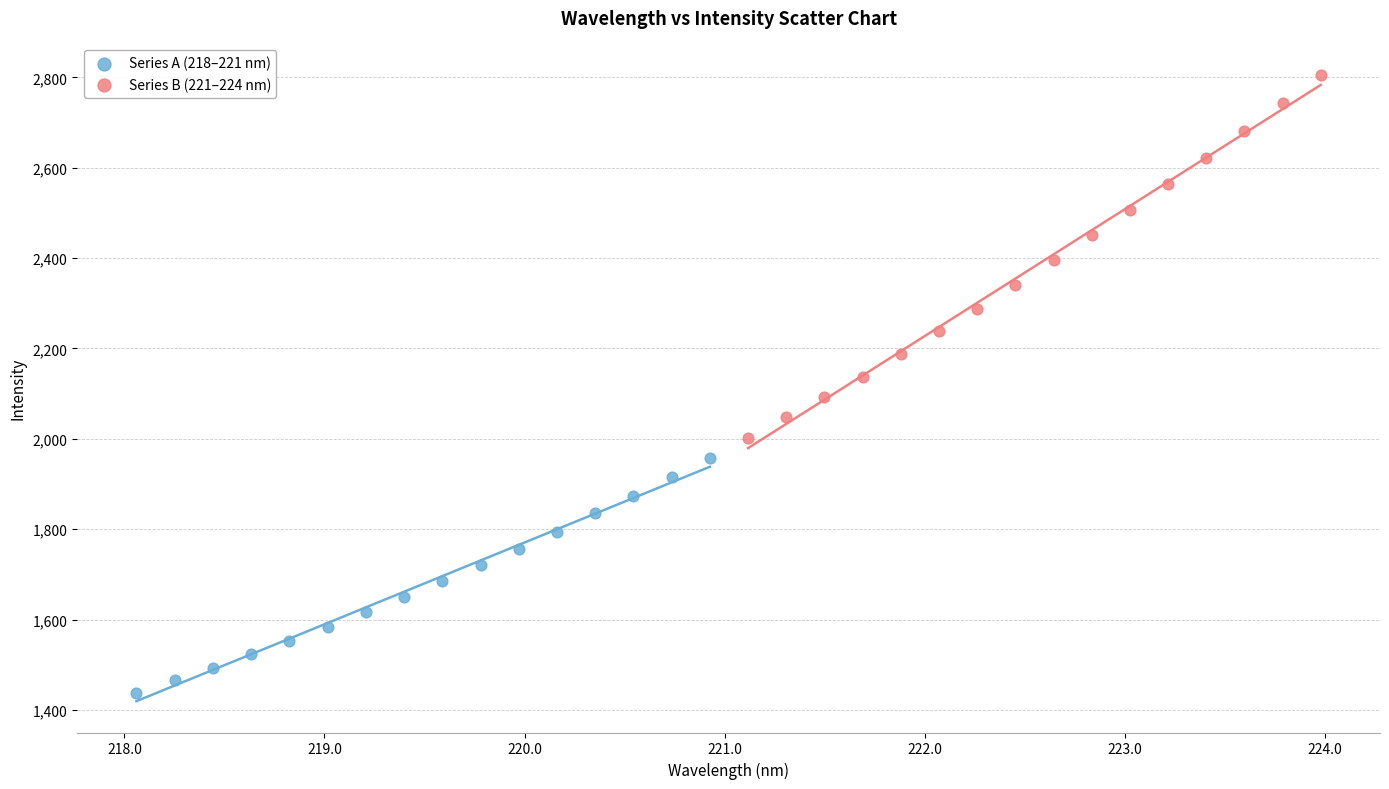

Which series has the widest spread of Y values?

Series B (221–224 nm)